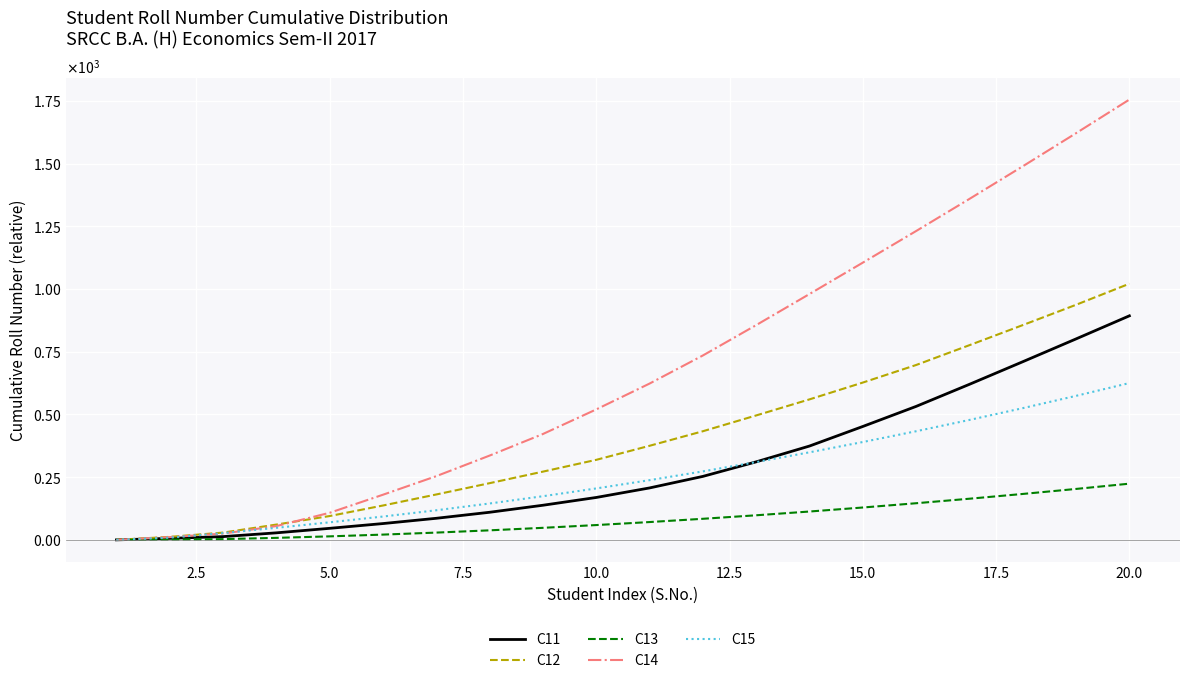

Does the chart display data point markers on the line(s)?

No